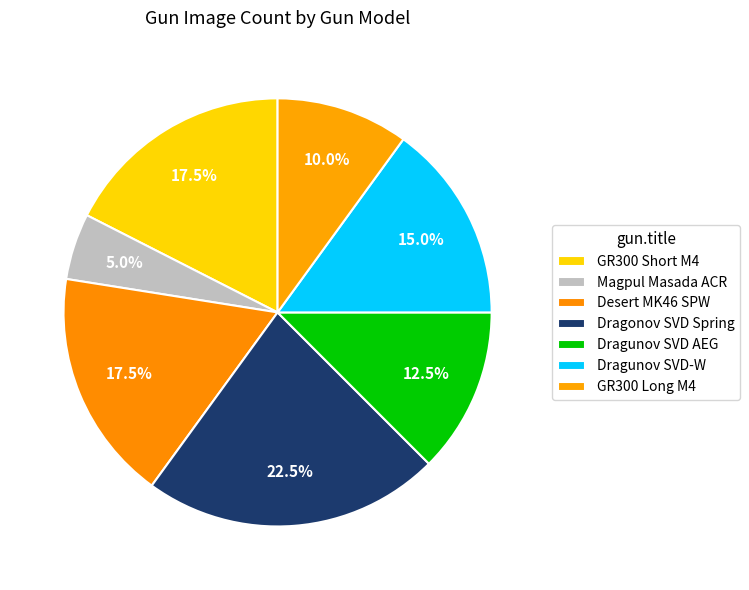

How many slices are in this pie chart?

7